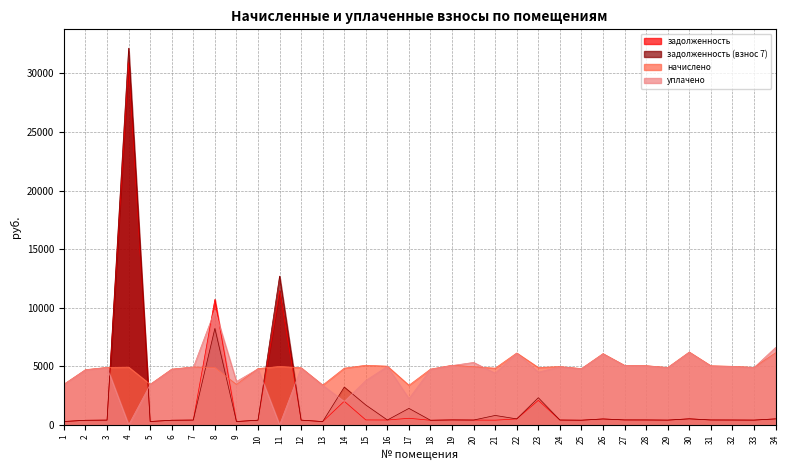

How many data points does each series have?

34